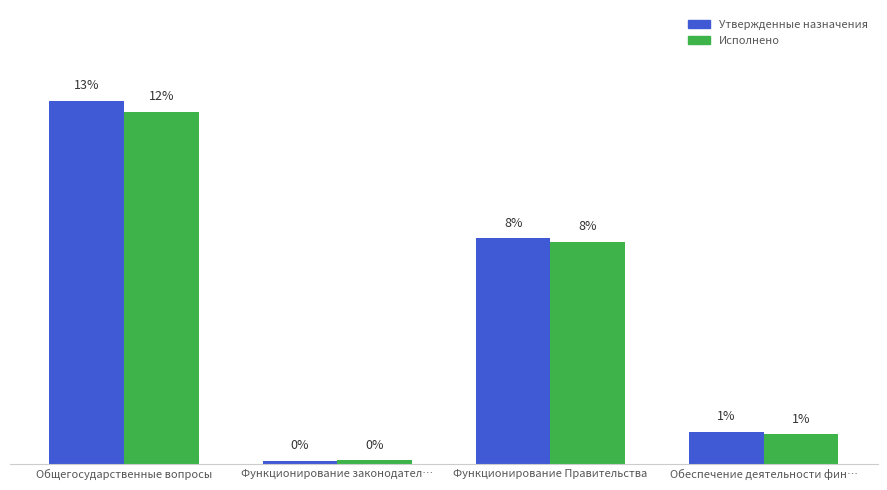

At how many categories does at least one series exceed 11?

1